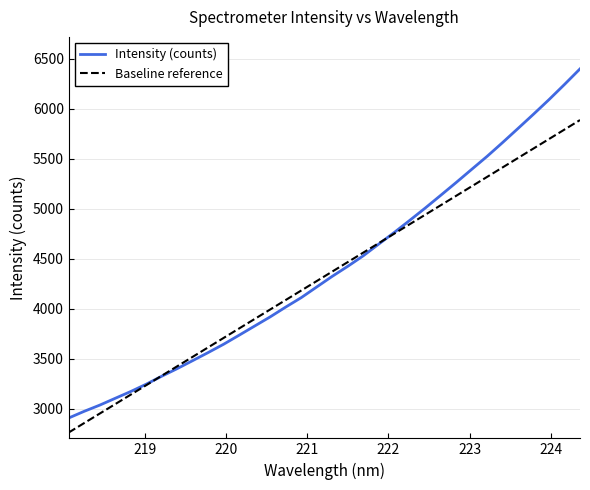

What is the maximum value shown in the chart?

6397.7